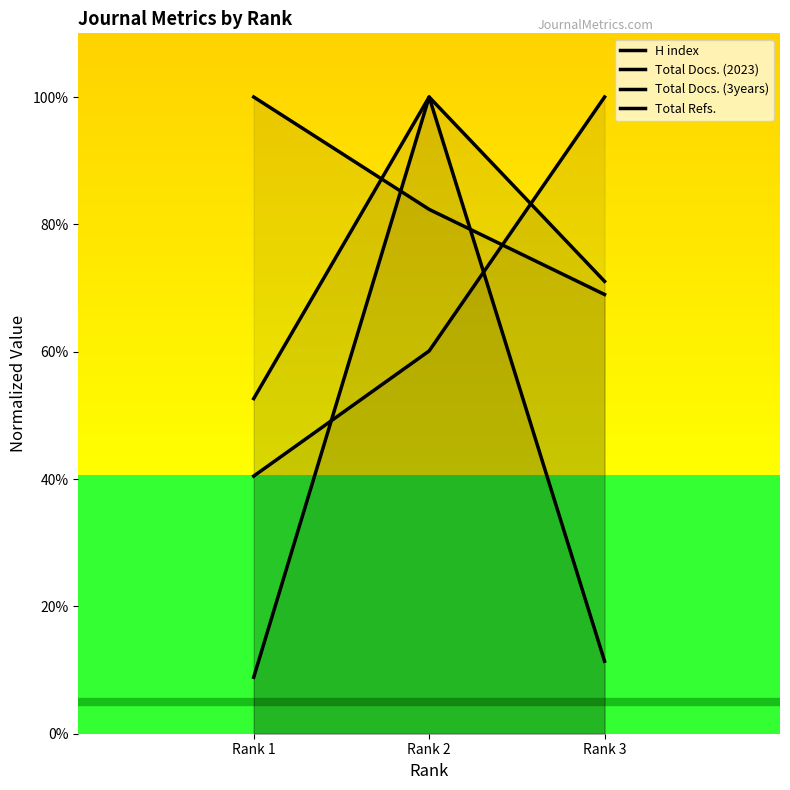

The value of Total Docs. (3years) at Rank 3 is 100.0. True or false?

True